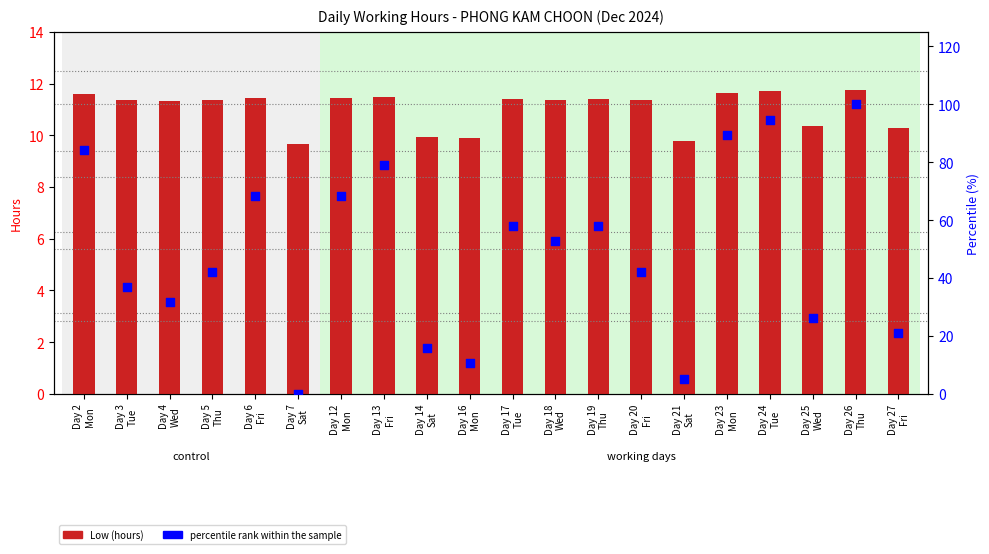

What is the total value across all series at Day 2
Mon?

95.8